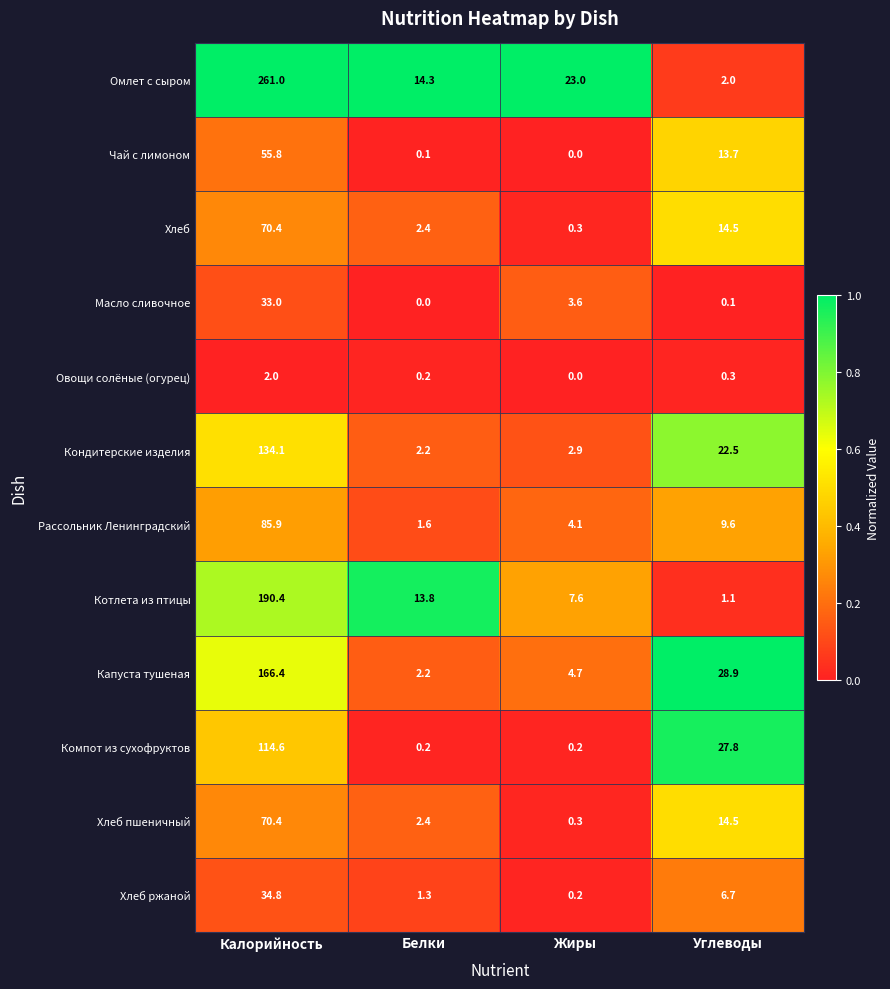

Rank the categories by Омлет с сыром value from lowest to highest.

Углеводы, Белки, Жиры, Калорийность